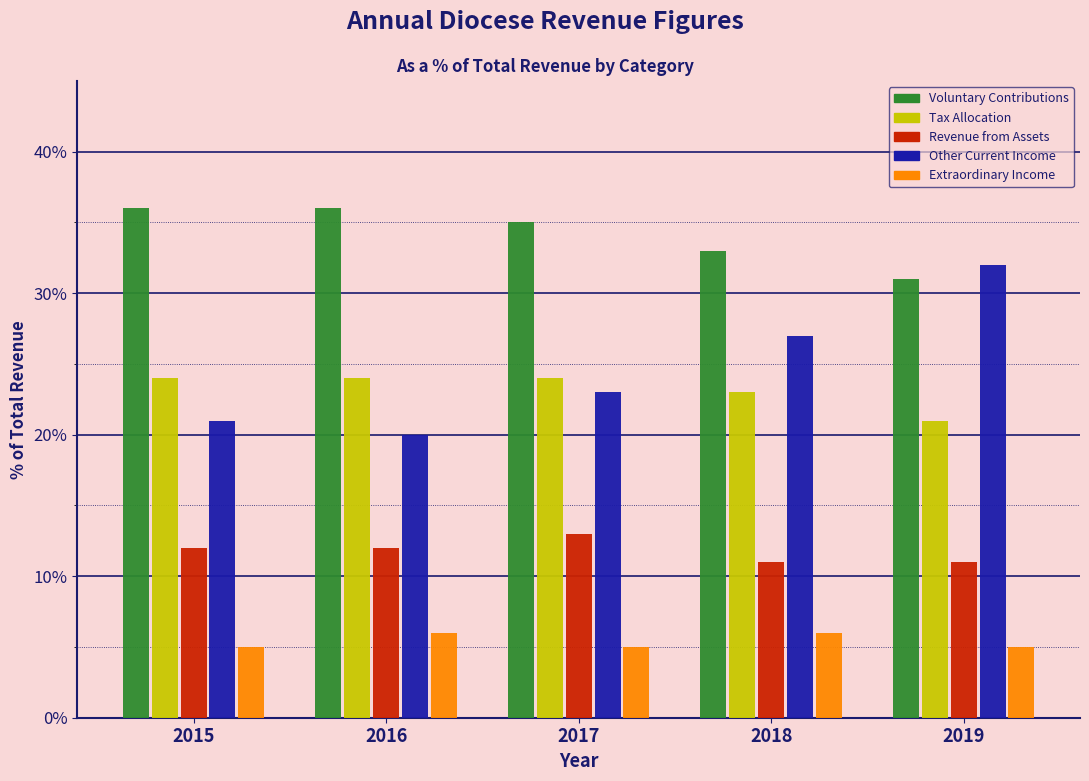

Does the chart contain any negative values?

No